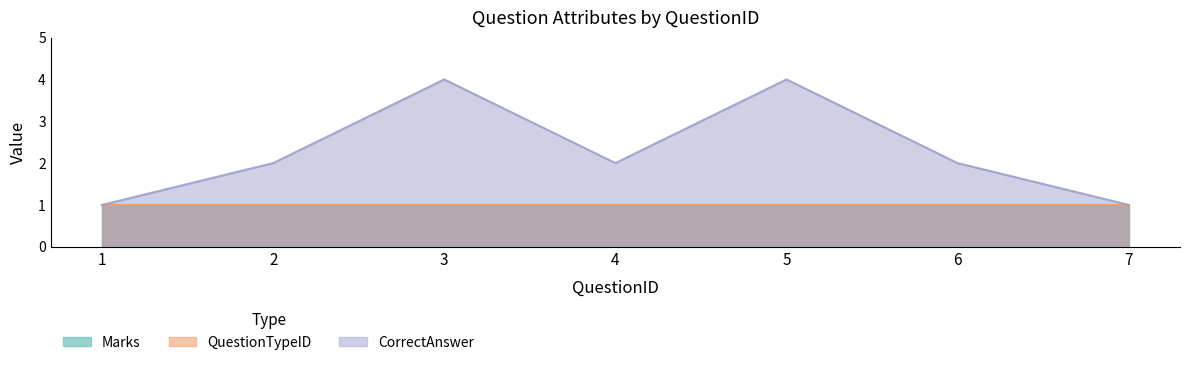

List the series in order of their peak value, highest first.

CorrectAnswer_numeric, Marks, QuestionTypeID